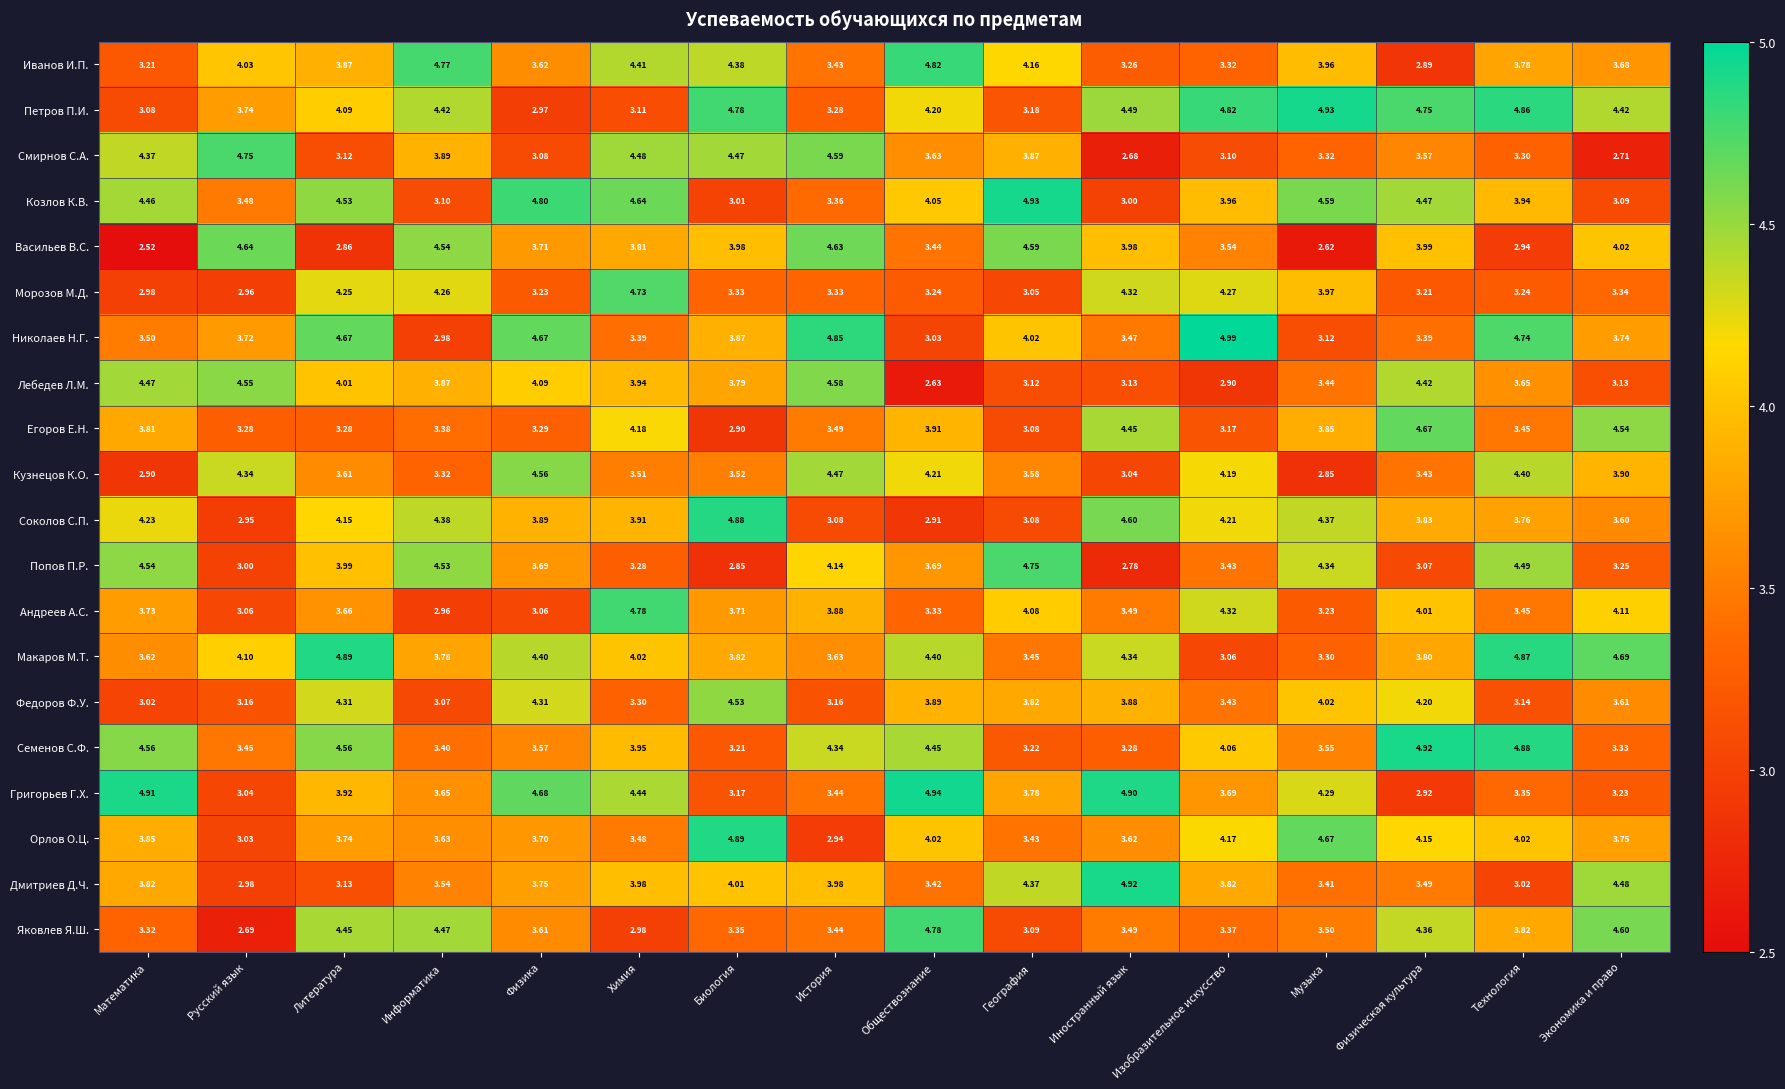

Rank the series at Экономика и право from highest to lowest value.

Макаров М.Т., Яковлев Я.Ш., Егоров Е.Н., Дмитриев Д.Ч., Петров П.И., Андреев А.С., Васильев В.С., Кузнецов К.О., Орлов О.Ц., Николаев Н.Г., Иванов И.П., Федоров Ф.У., Соколов С.П., Морозов М.Д., Семенов С.Ф., Попов П.Р., Григорьев Г.Х., Лебедев Л.М., Козлов К.В., Смирнов С.А.